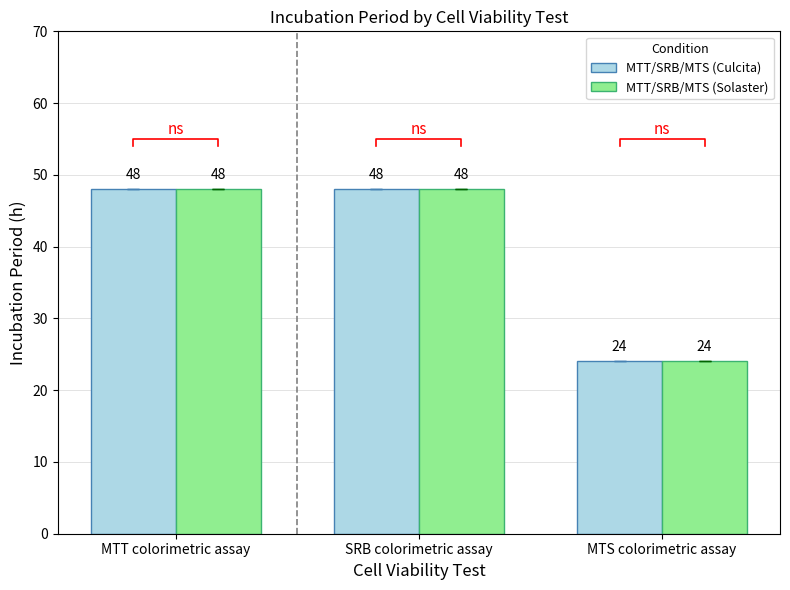

What is the average value of the MTT/SRB/MTS (Solaster) series?

40